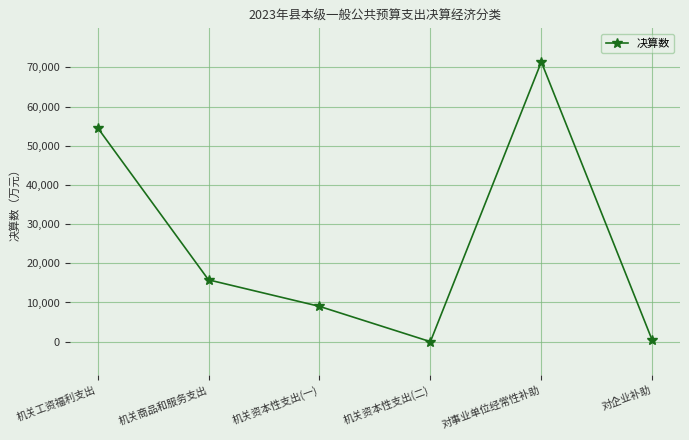

What is the difference between the maximum and second lowest values?

71075